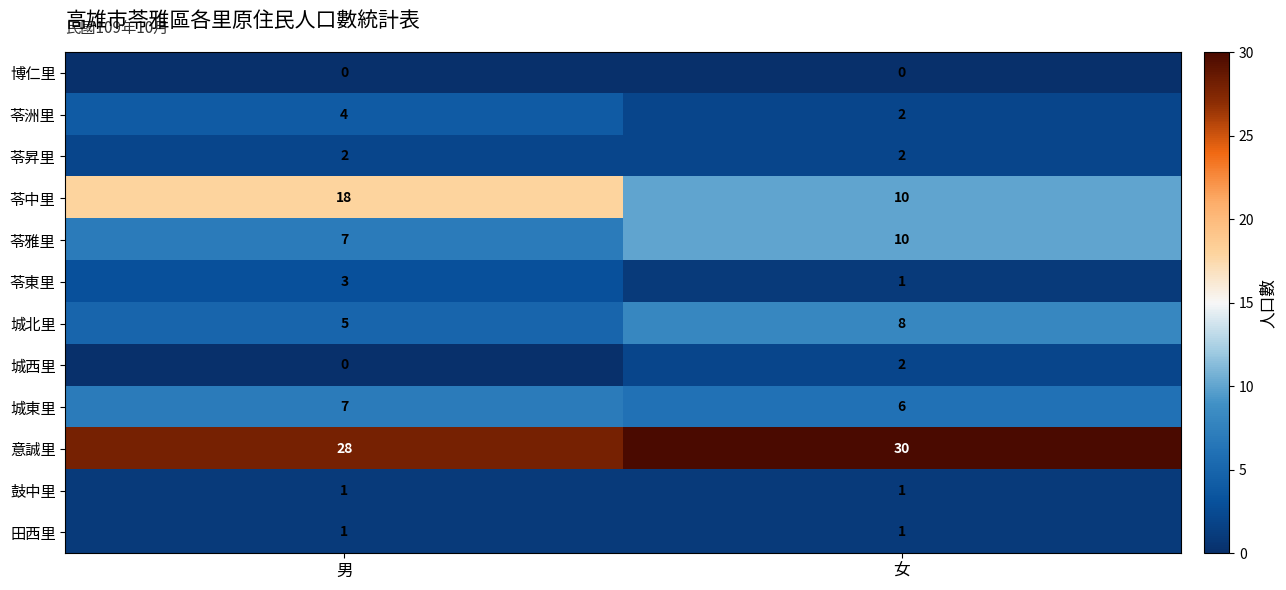

What is the difference between the highest and lowest values at 男?

28